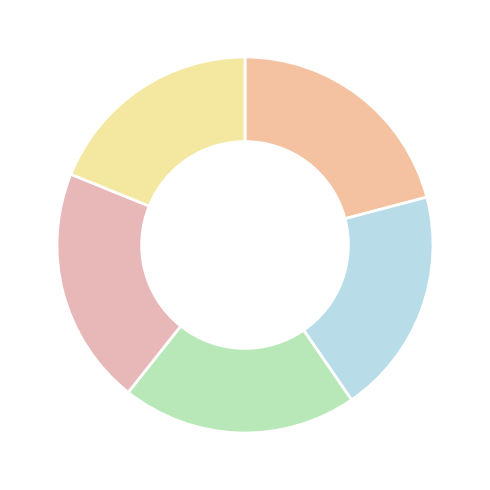

How many segments does this pie chart have?

5